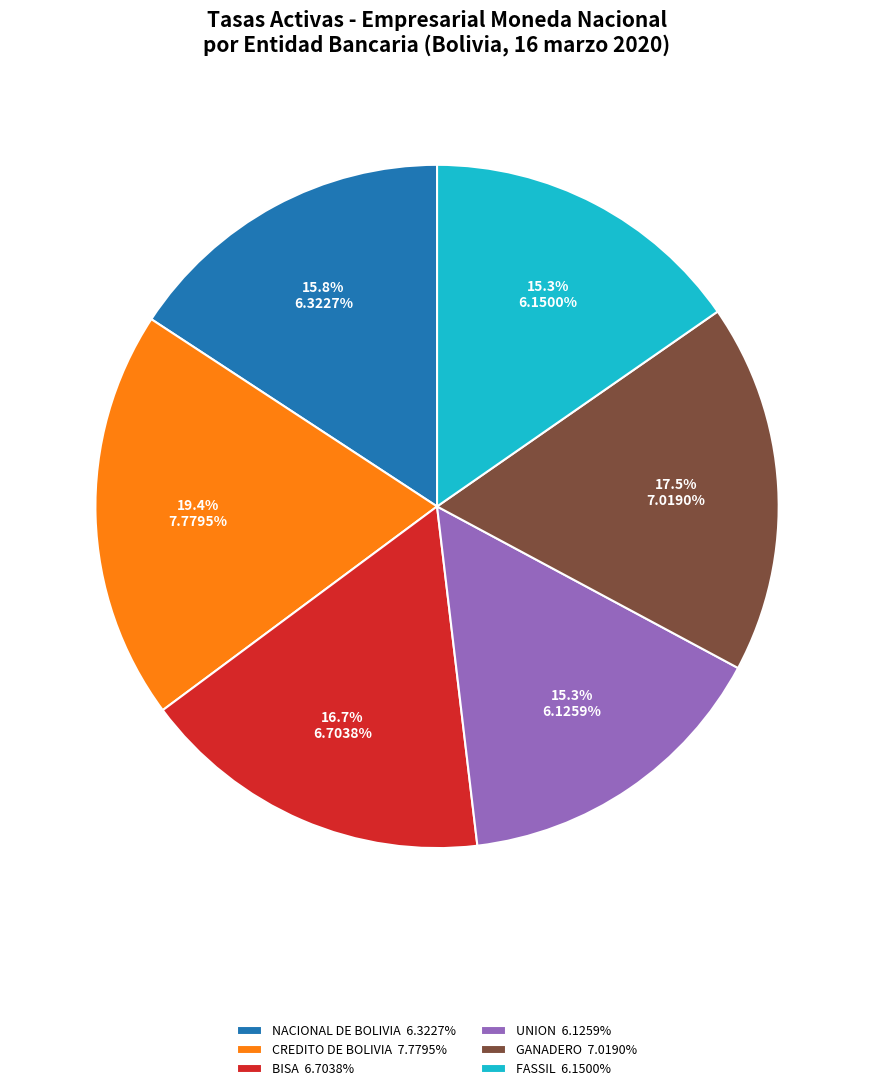

Count the number of slices in the pie.

6